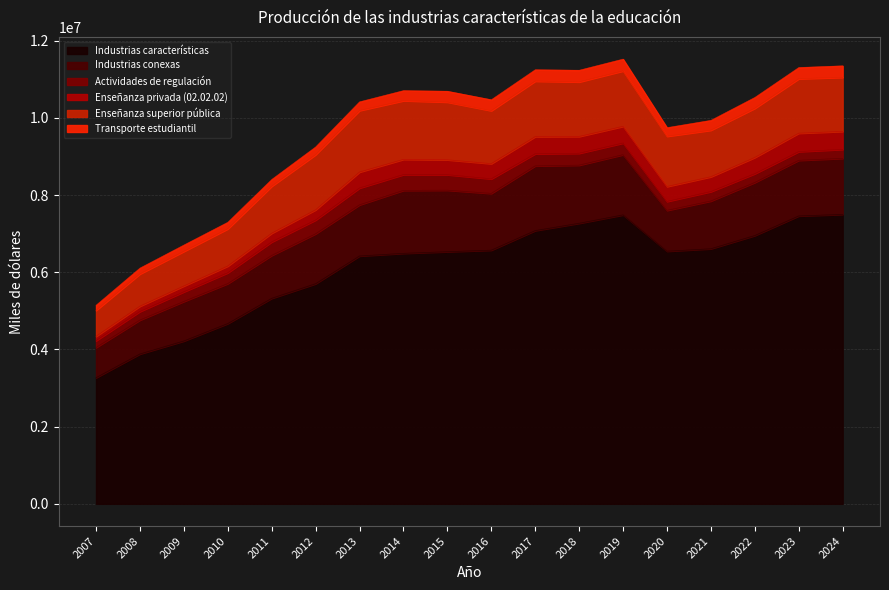

In Transporte estudiantil, how many points are higher than both neighbors (excluding endpoints)?

1